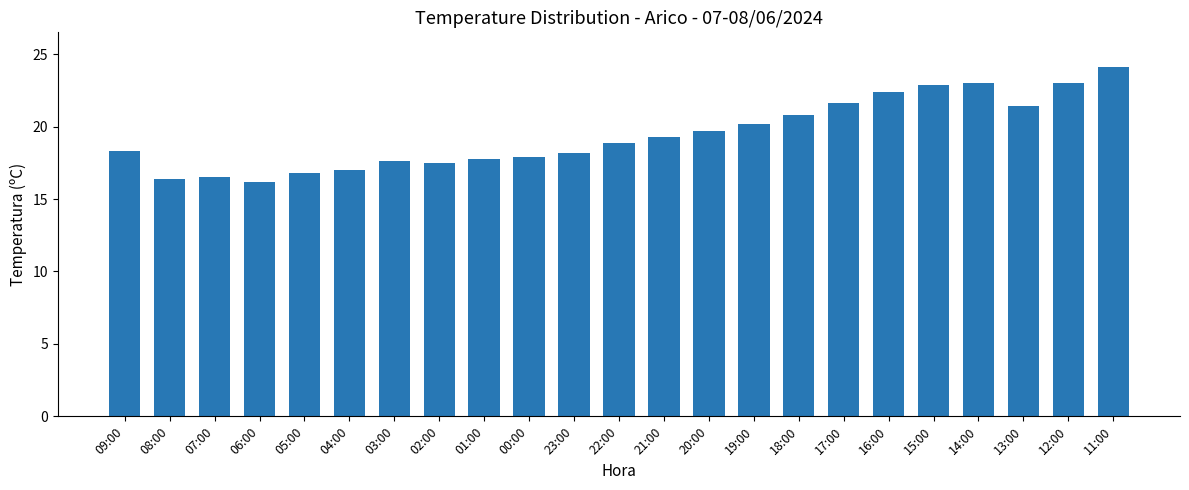

Read the value at 13:00.

21.4